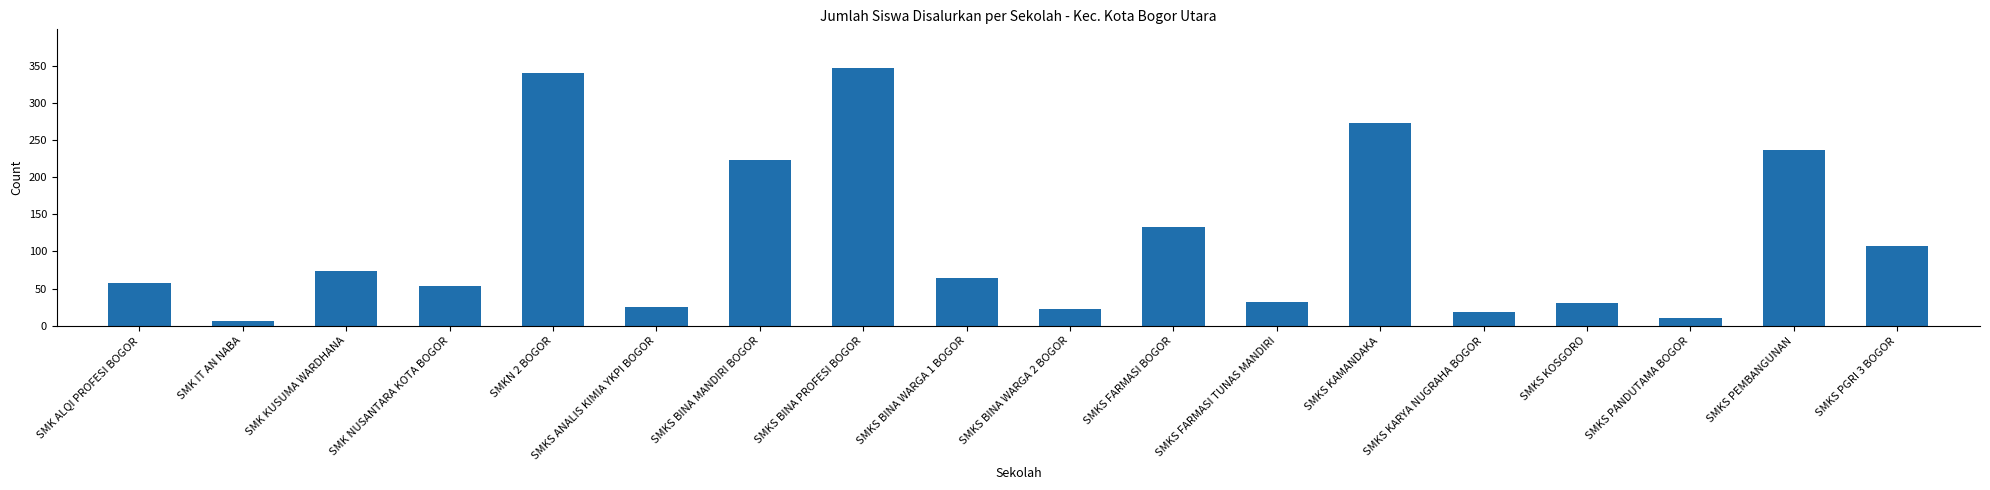

The value at SMKS ANALIS KIMIA YKPI BOGOR is 25. True or false?

True